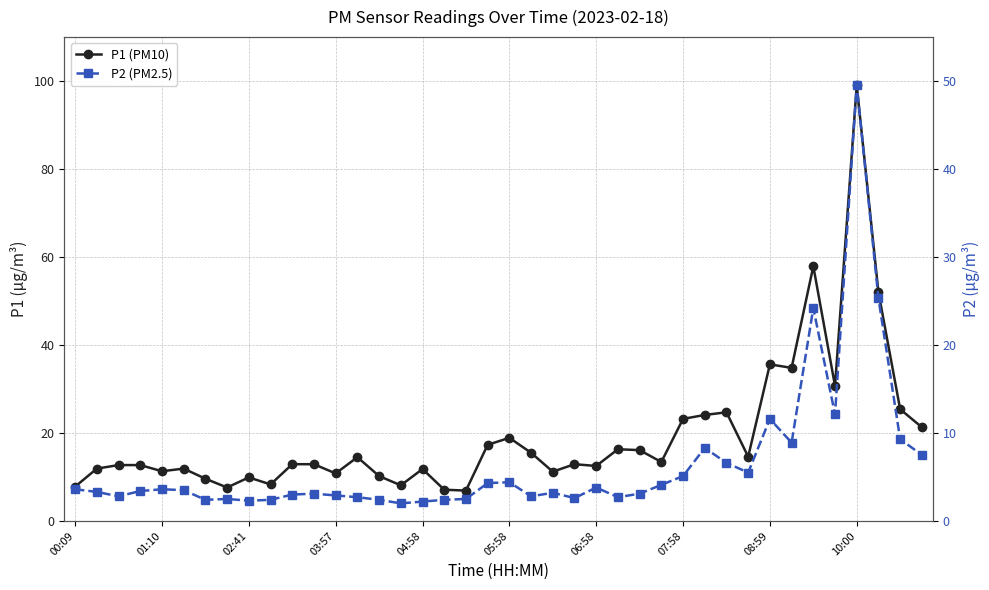

At how many categories does at least one series exceed 47?

3